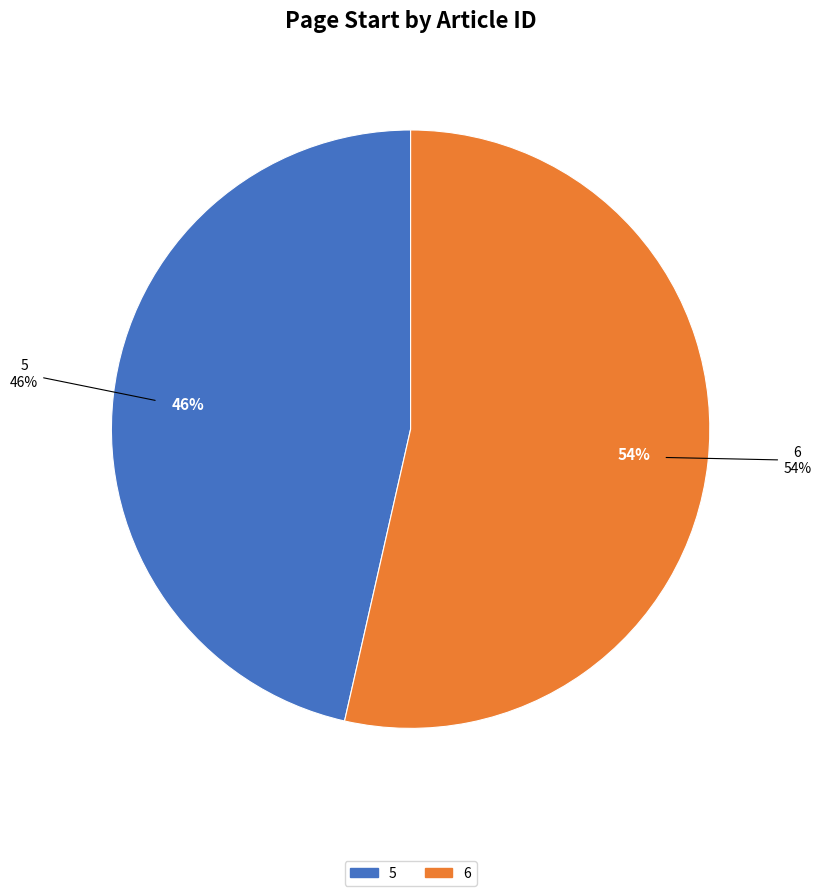

Combined, do 5 and 6 account for over 50%?

Yes